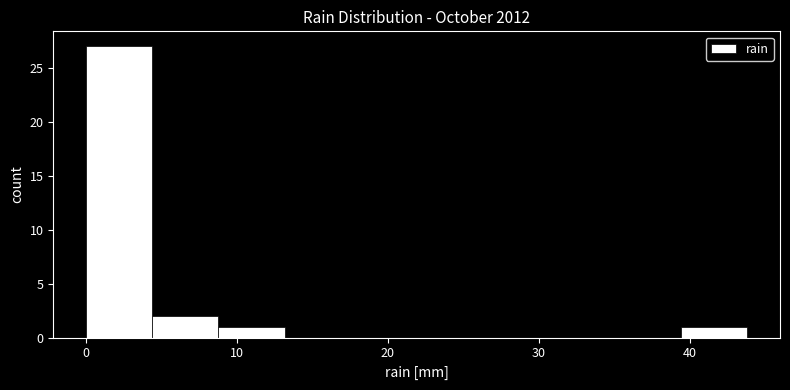

Reading left to right, list every bar in this chart as the range it spans on the x-axis followed by its height. Neither the bar edges nor the heights are printed on the chart, so give them approximately, as read against the axes.

0 to 4: 27
4 to 9: 2
9 to 13: 1
13 to 18: 0
18 to 22: 0
22 to 26: 0
26 to 31: 0
31 to 35: 0
35 to 39: 0
39 to 44: 1